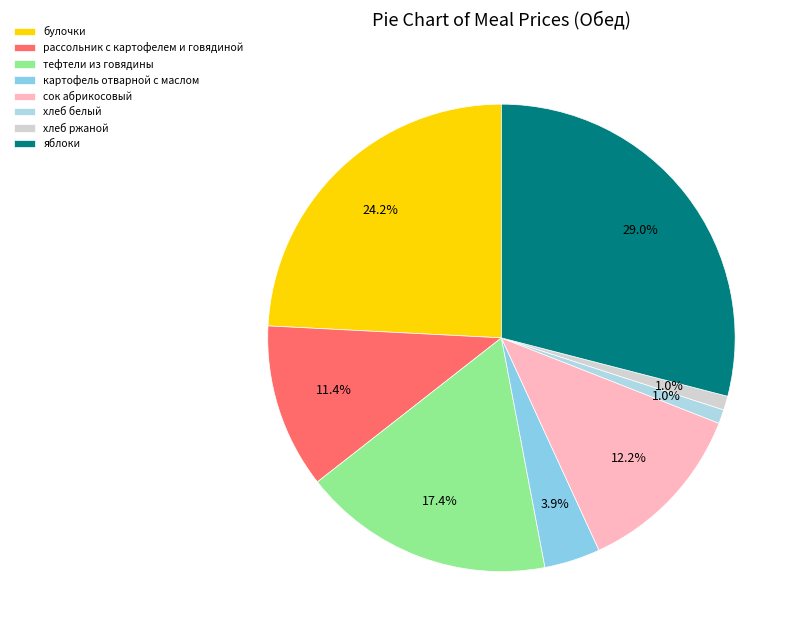

Is there any slice that represents more than half of the pie?

No